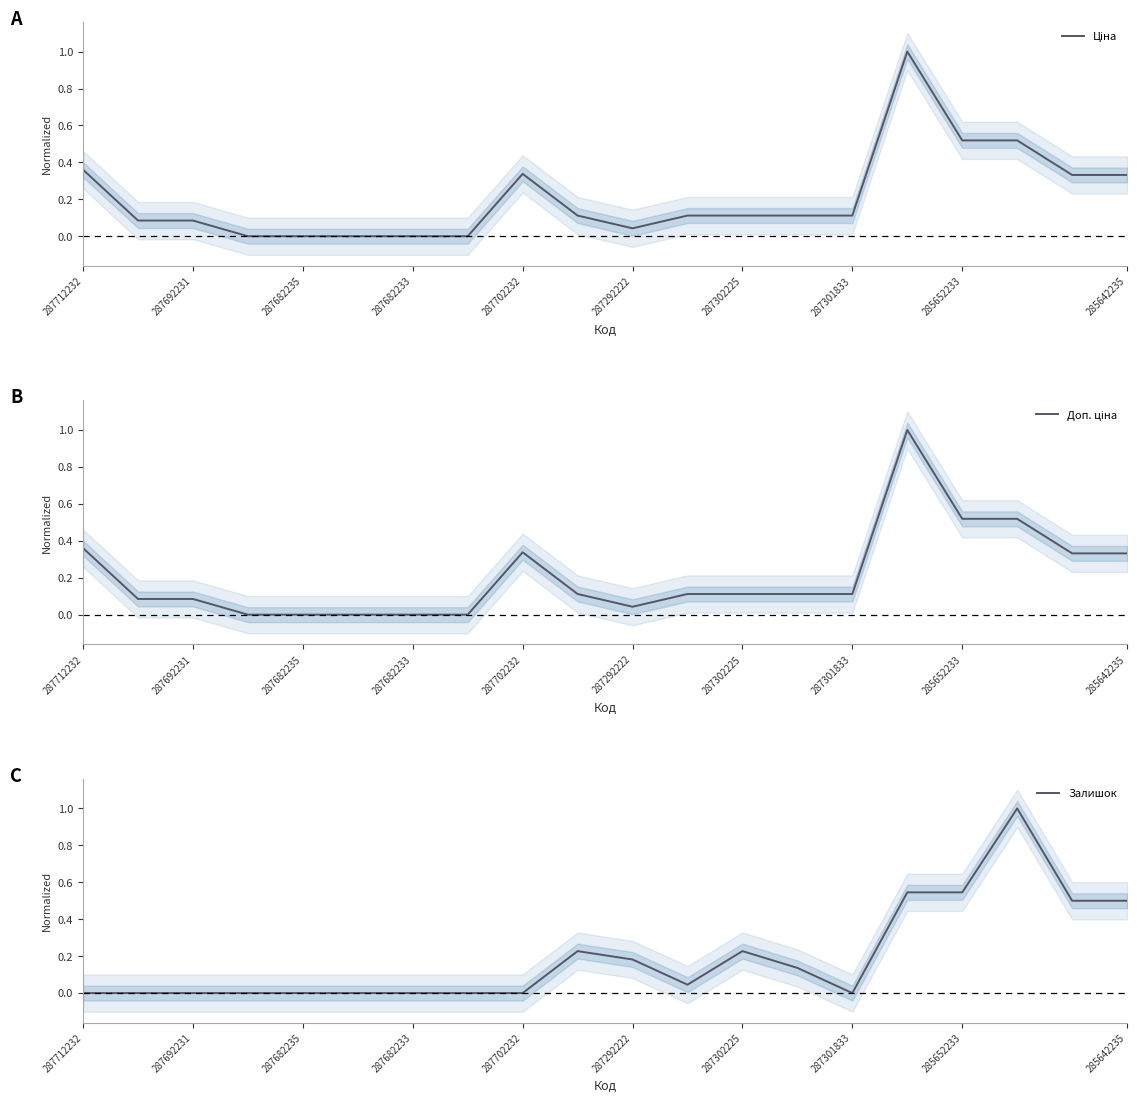

How many values in Ціна are above zero?

15